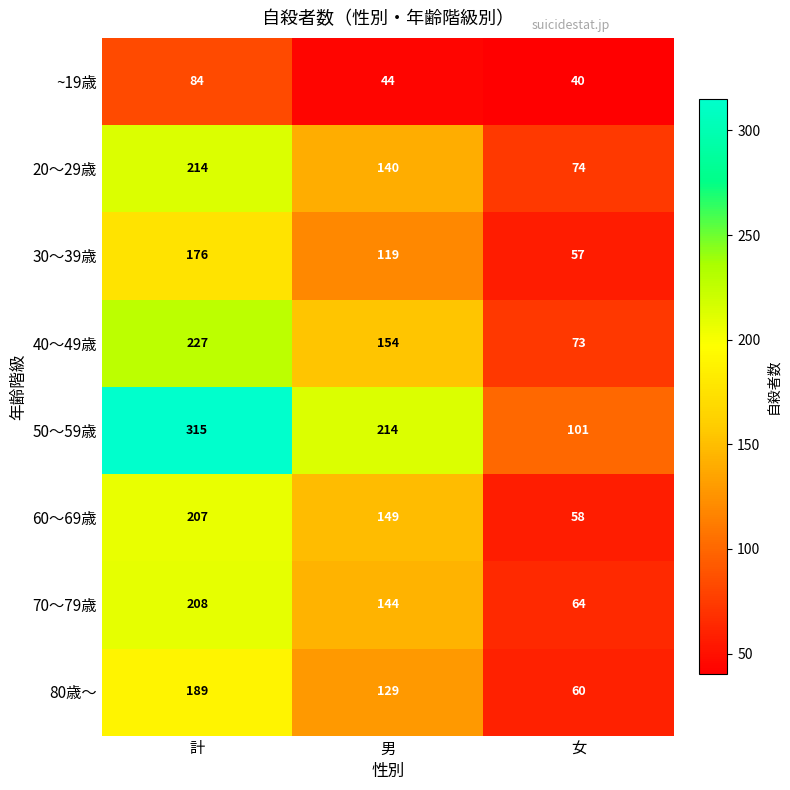

What is the difference between the highest and lowest values at 計?

231